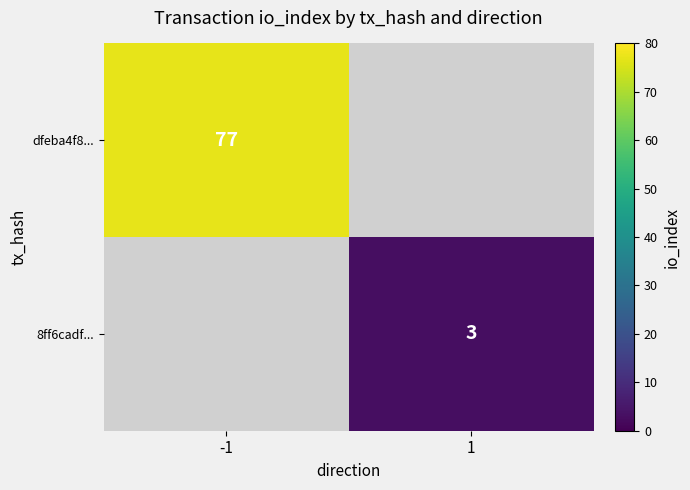

True or false: 8ff6cadf... has a value of 3 at 1.

True